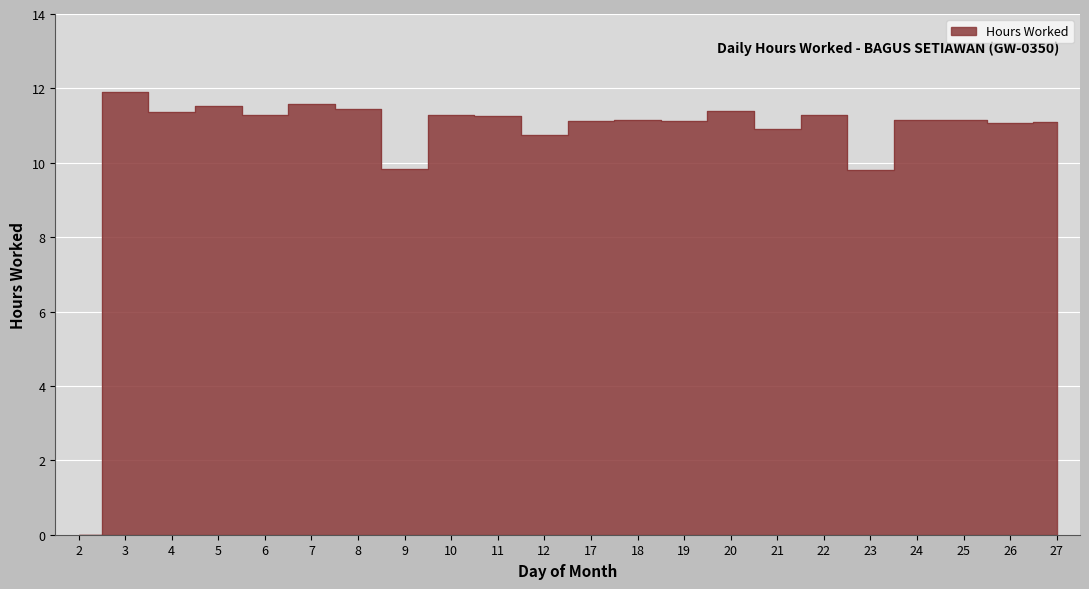

What is the value of the 19th point from the left?

11.2